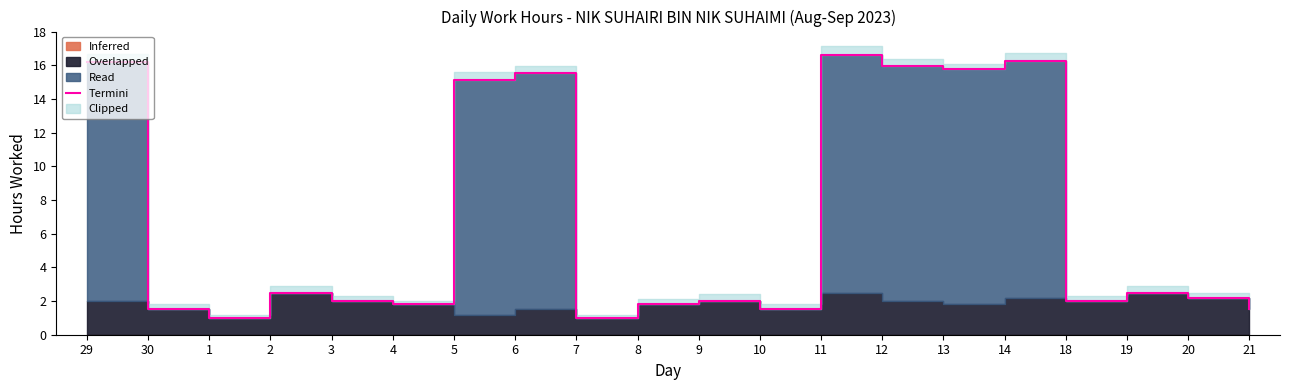

What is the maximum value shown in the chart?

16.6